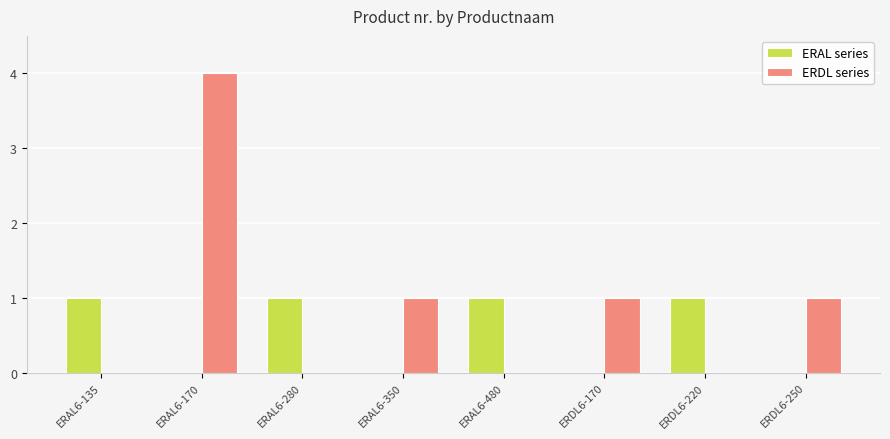

What is the total value across all series at ERAL6-170?

4